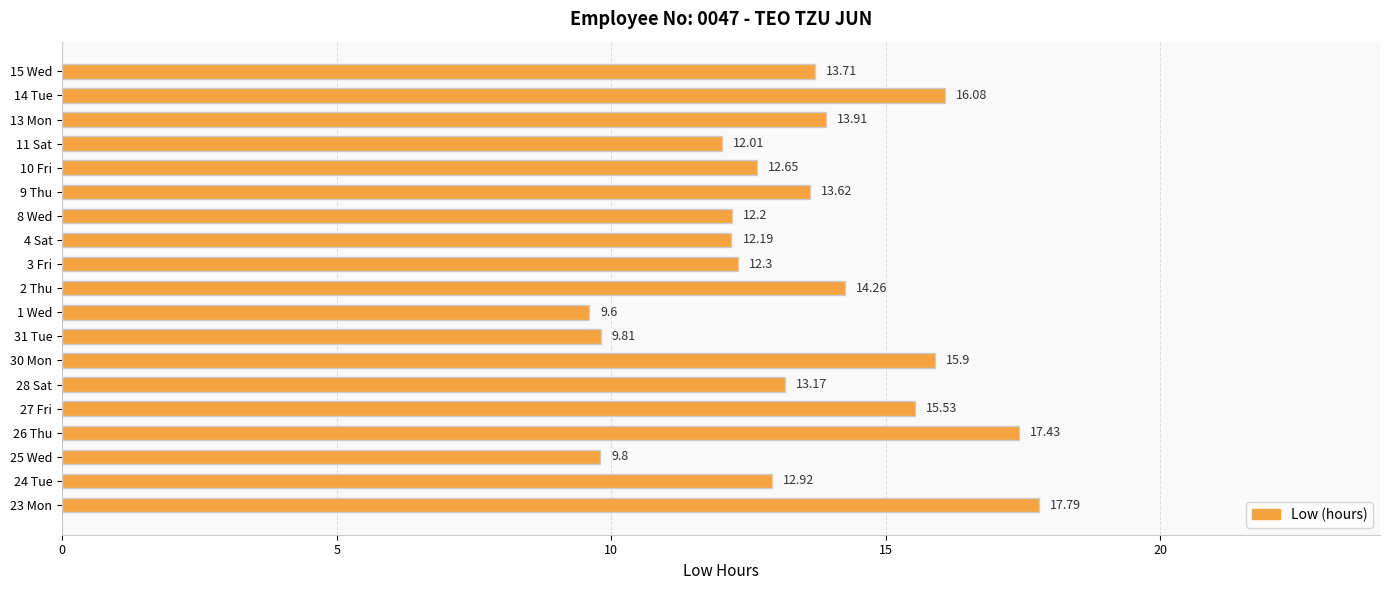

What is the average value?

13.4